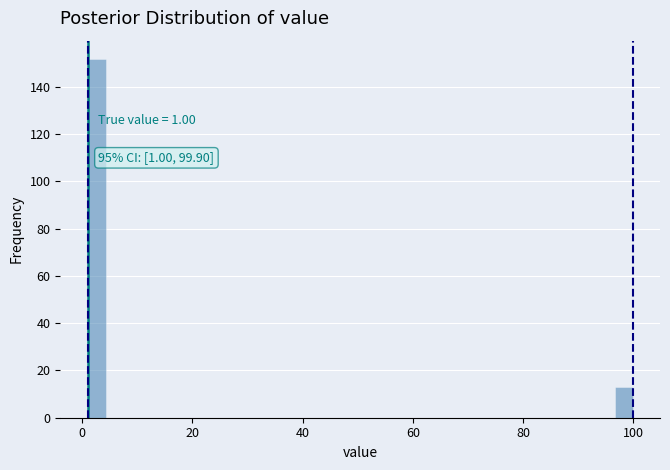

Around what value on the x-axis is the tallest bar? Give the approximate position of its centre, as read against the axis.

2